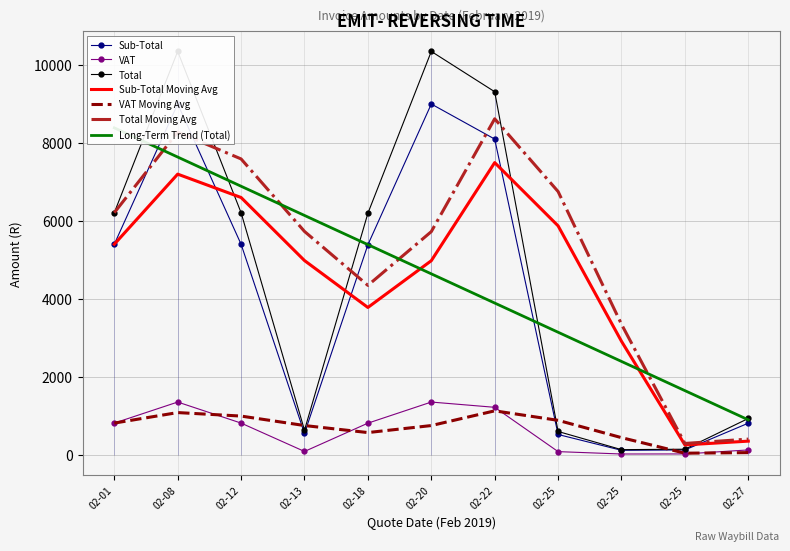

Where is the first local maximum for Sub-Total?

02-08